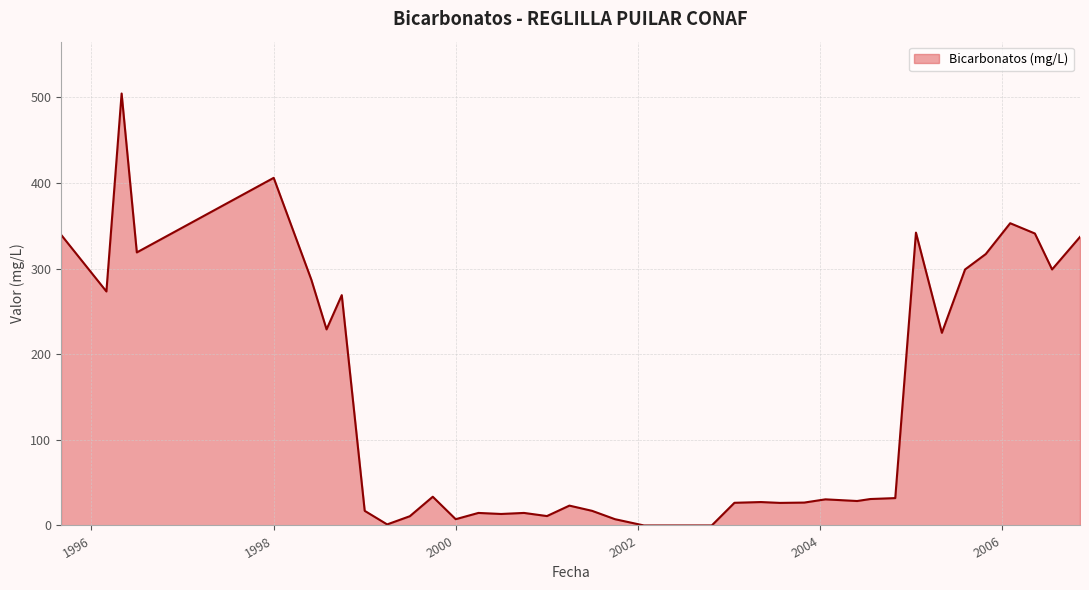

What is the maximum value shown in the chart?

504.5